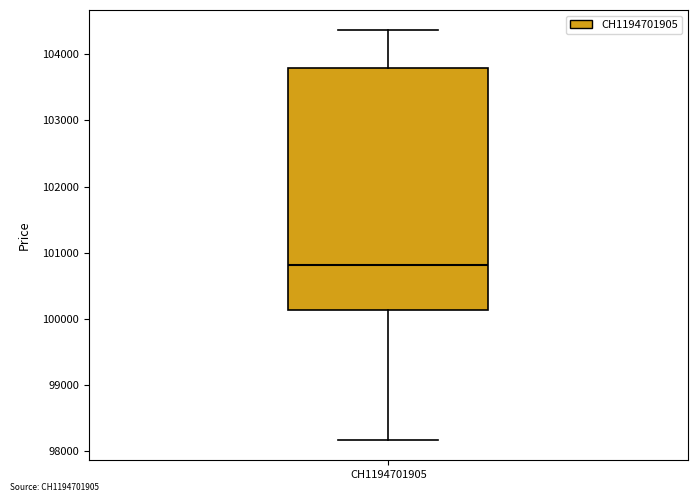

Transcribe this box plot: give where the median line is, the range the box spans, and where the two whiskers end, as read against the y-axis. The values are not printed on the chart, so give them approximately, as read against the axis.

median 100800, box 100100 to 103800, whiskers 98200 to 104400